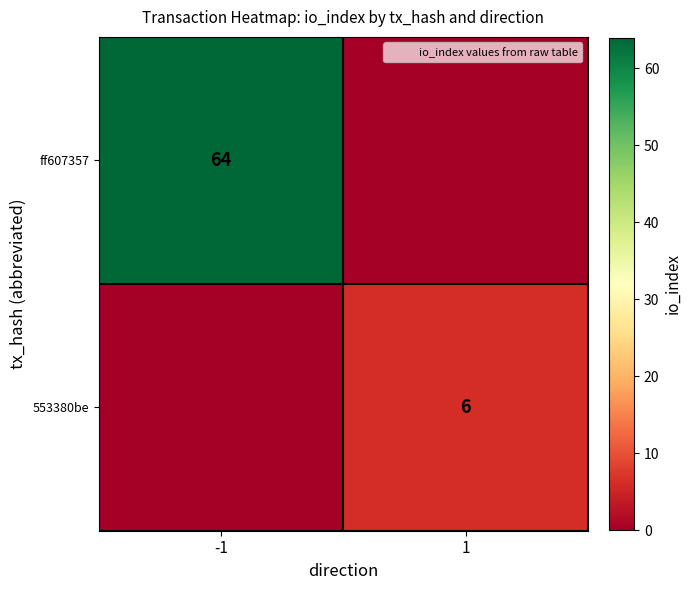

What is the average value of the ff607357 series?

32